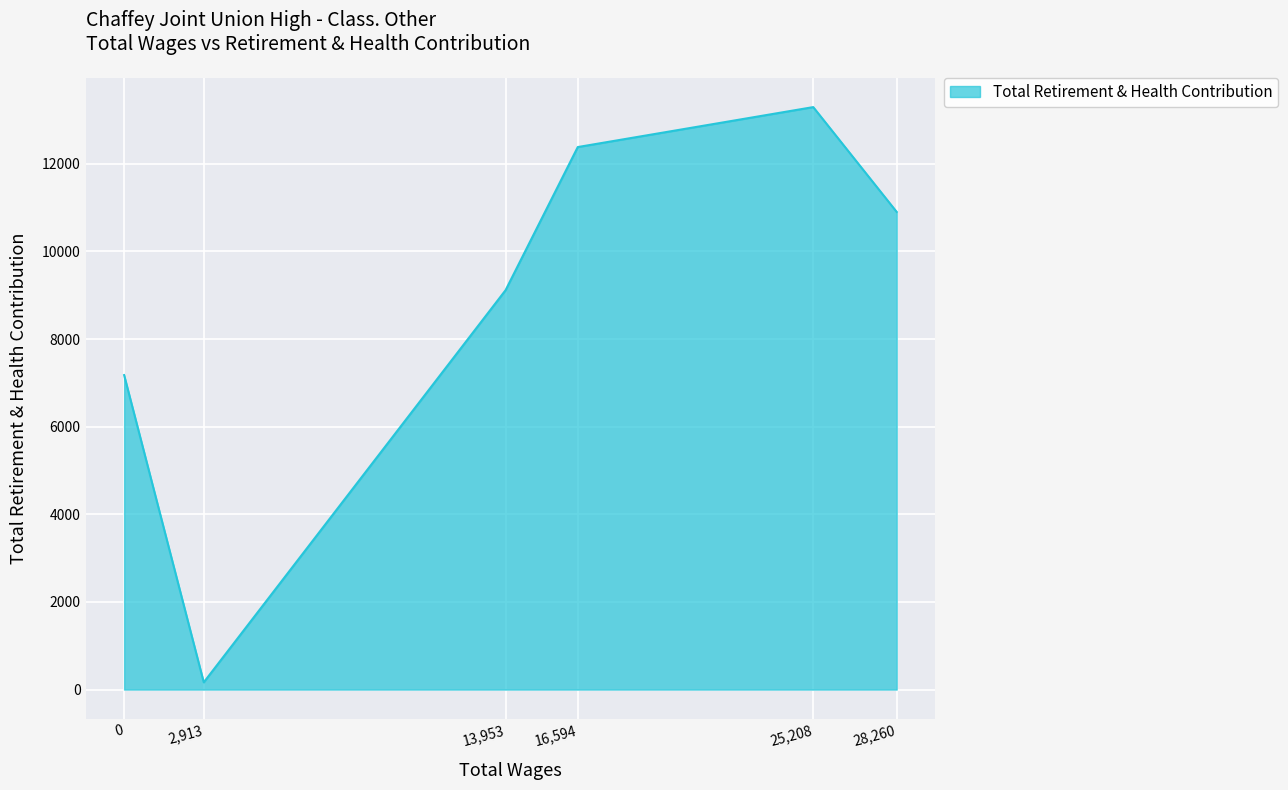

What is the difference between the maximum and second lowest values?

6117